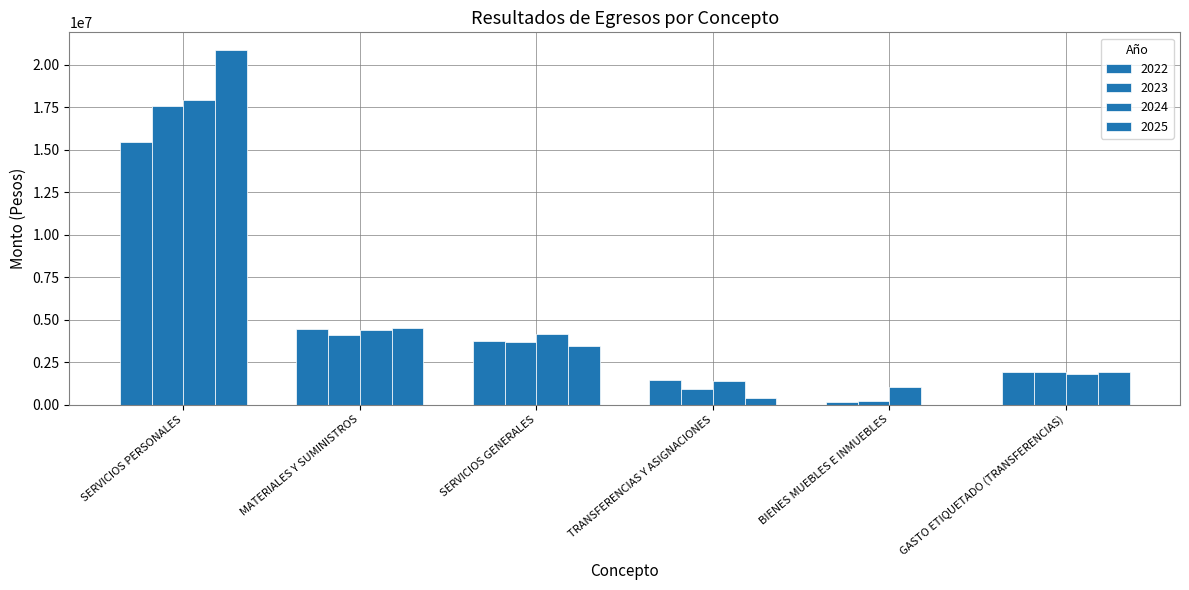

What is the difference between the maximum and second lowest values in the 2025 series?

20456798.0